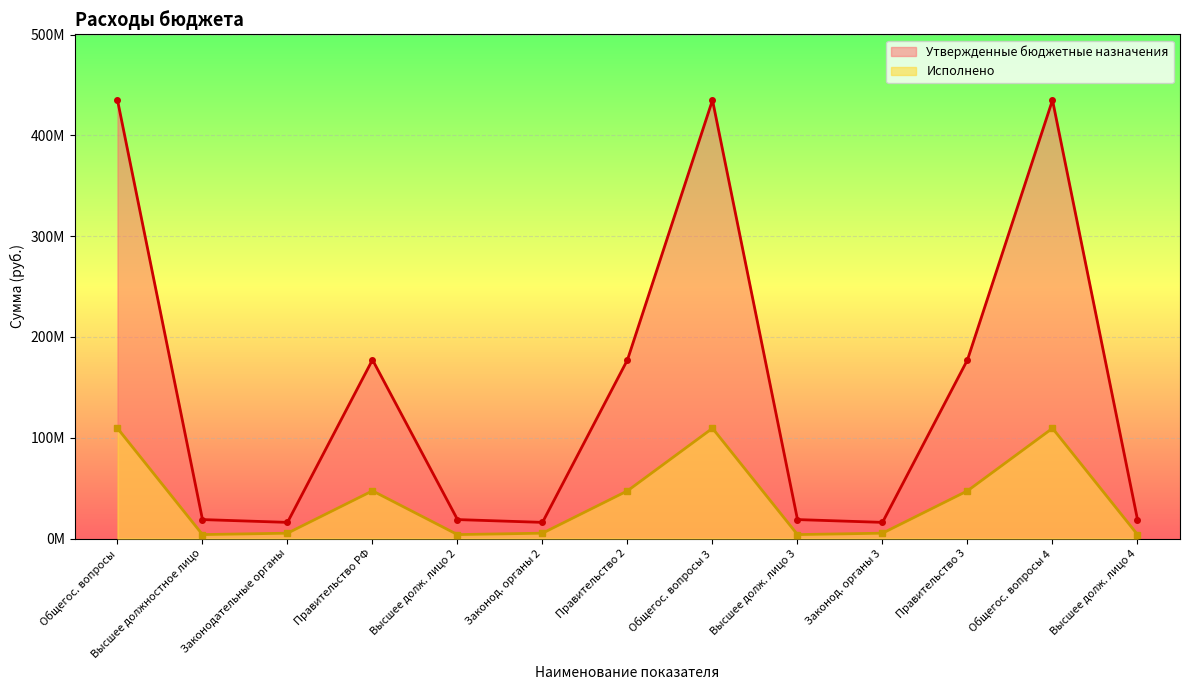

Which series has the widest spread of values?

Утвержденные бюджетные назначения